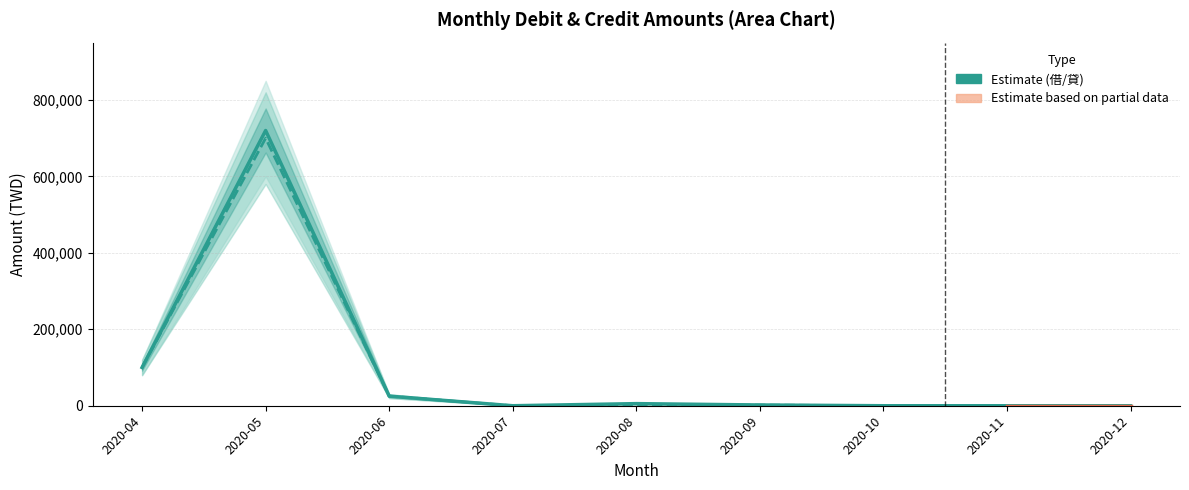

What is the sum of all 借 (Debit) values?

852613